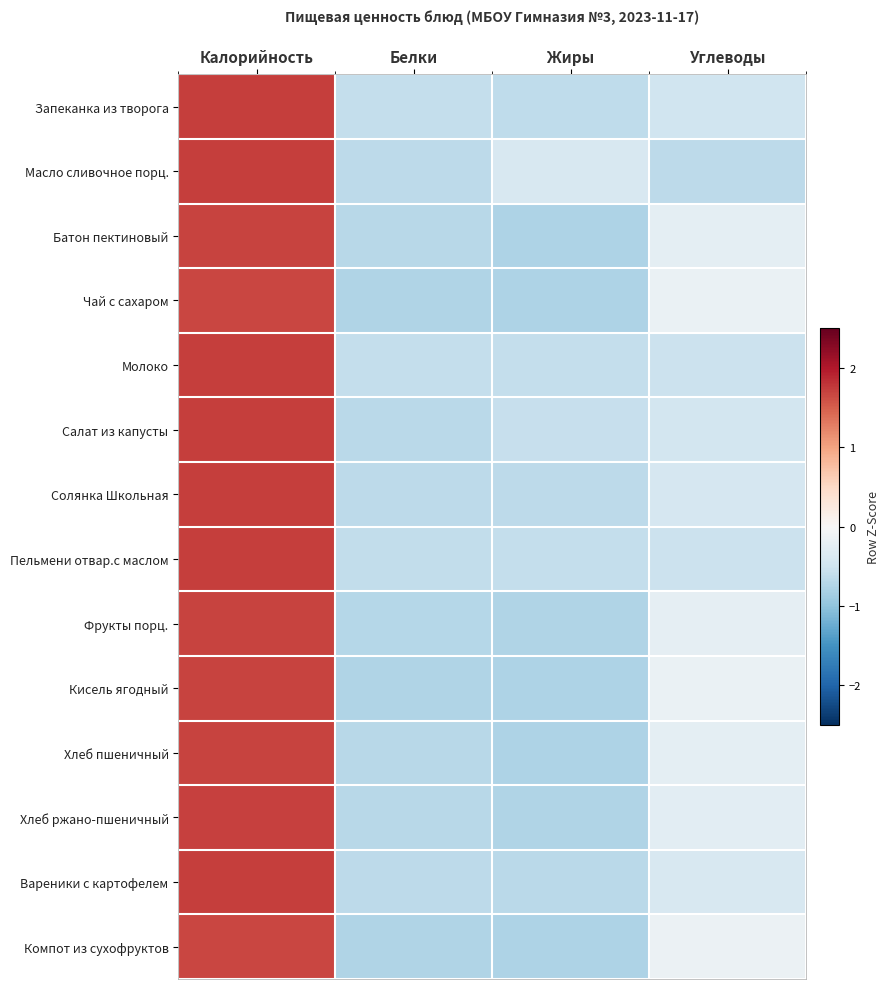

What is the total value across all series at Калорийность?

23.9